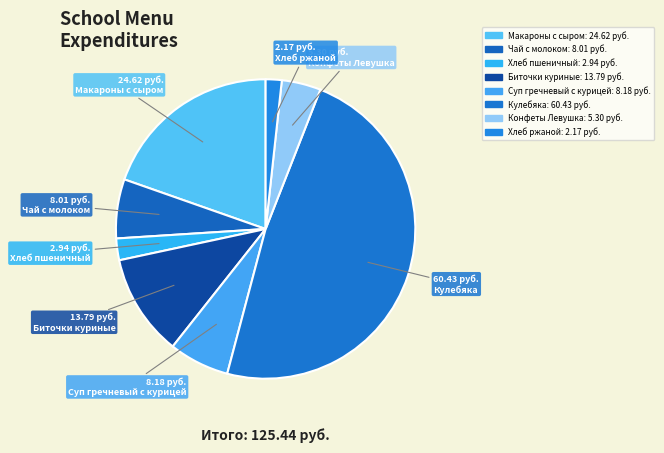

How many slices are in this pie chart?

8